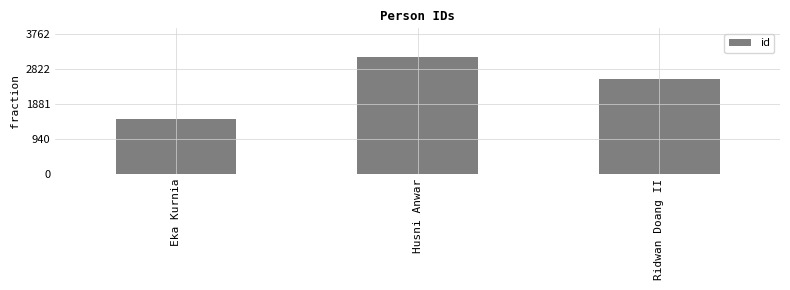

Does the chart contain any negative values?

No